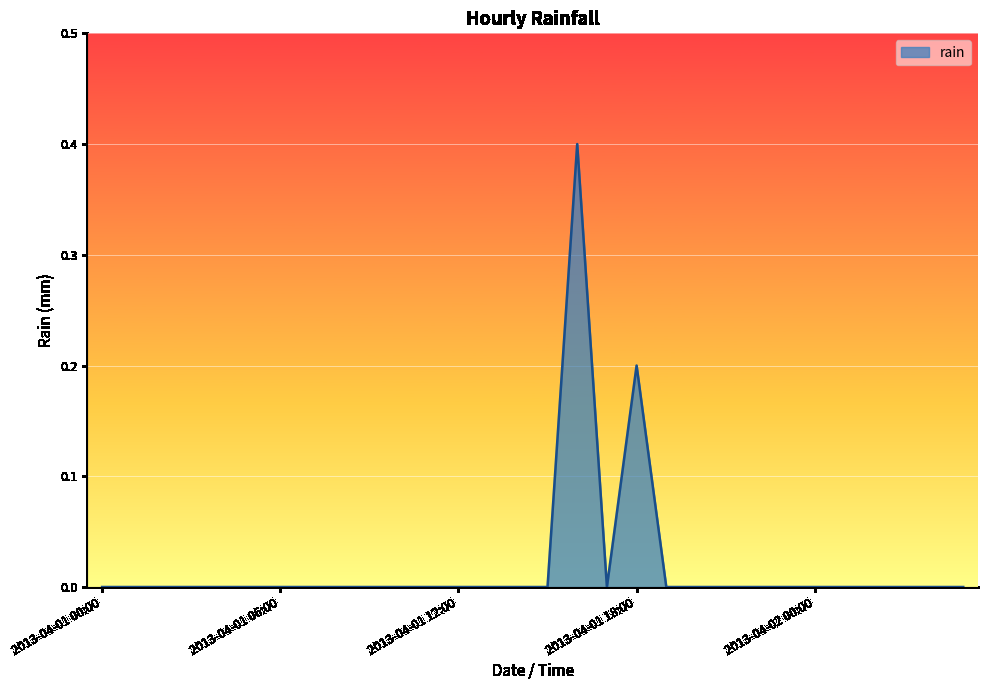

What is the maximum value shown in the chart?

0.4